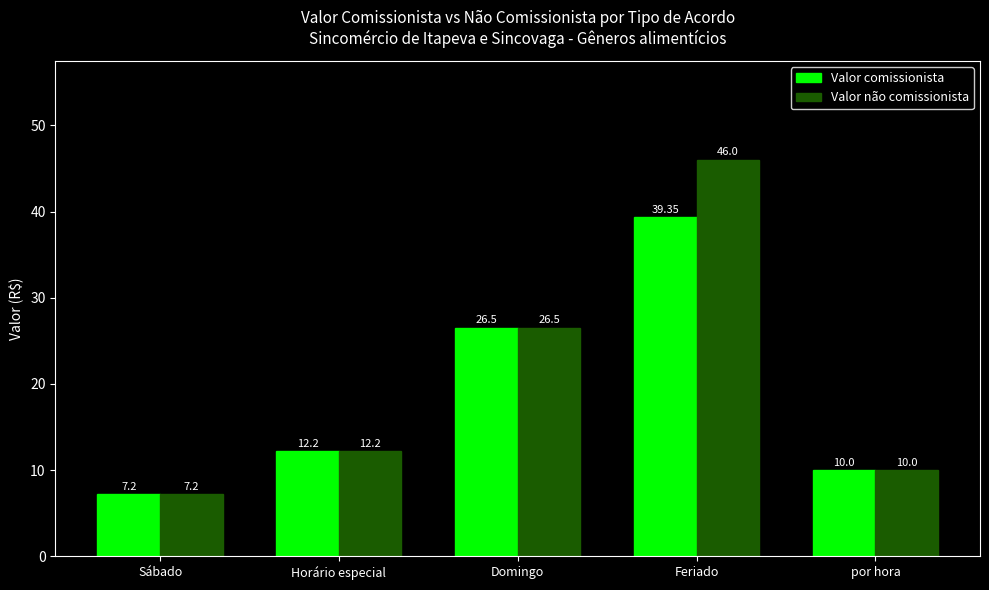

What is the difference between the second highest and minimum values in the Valor não comissionista series?

19.3